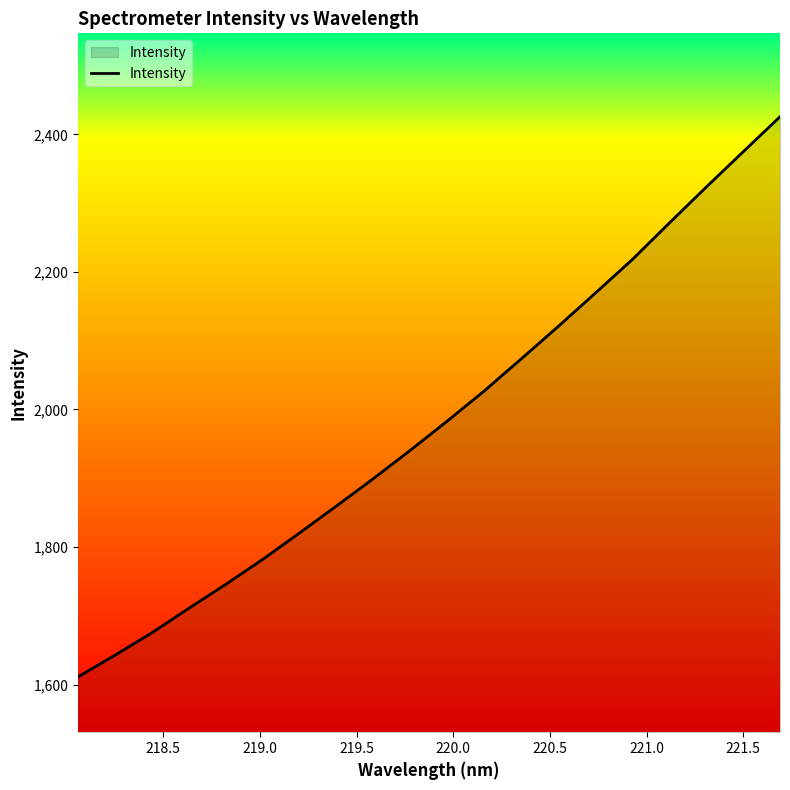

What is the maximum value shown in the chart?

2425.6